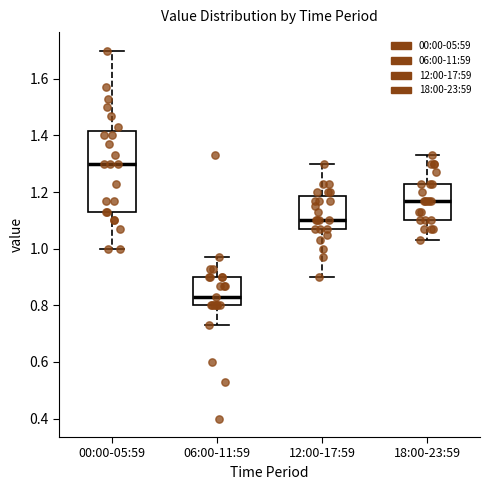

Reading left to right, transcribe this box plot: for each box, give where its median line is, the range the box spans, and where its two whiskers end, as read against the y-axis. The values are not printed on the chart, so give them approximately, as read against the axis.

00:00-05:59: median 1.30, box 1.14 to 1.42, whiskers 1.00 to 1.70
06:00-11:59: median 0.84, box 0.80 to 0.90, whiskers 0.74 to 0.98
12:00-17:59: median 1.10, box 1.08 to 1.18, whiskers 0.90 to 1.30
18:00-23:59: median 1.18, box 1.10 to 1.24, whiskers 1.04 to 1.34